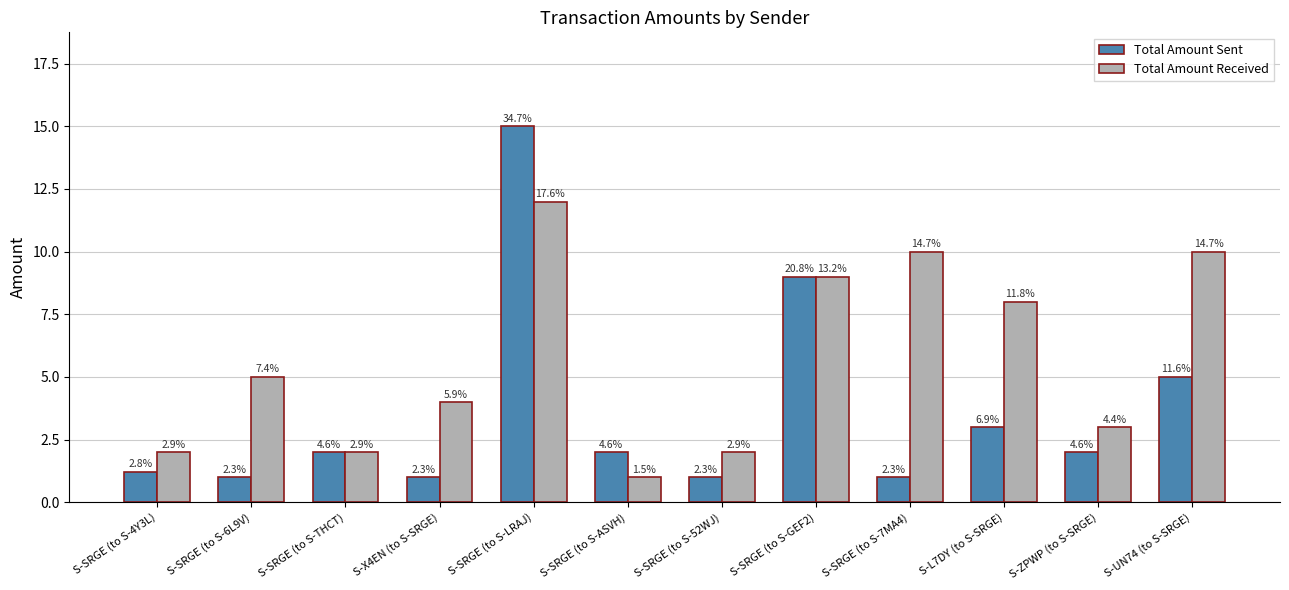

Which series has the largest total across all categories?

Total Amount Received